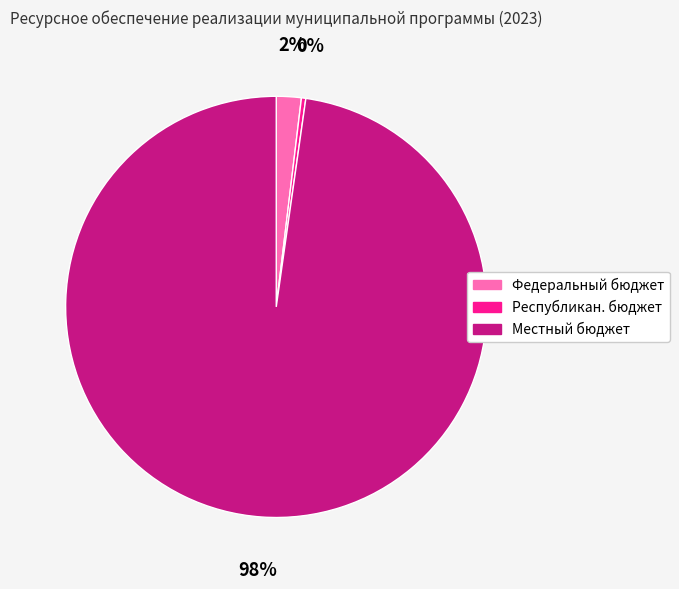

Which has a higher value, Местный бюджет or Республикан. бюджет?

Местный бюджет